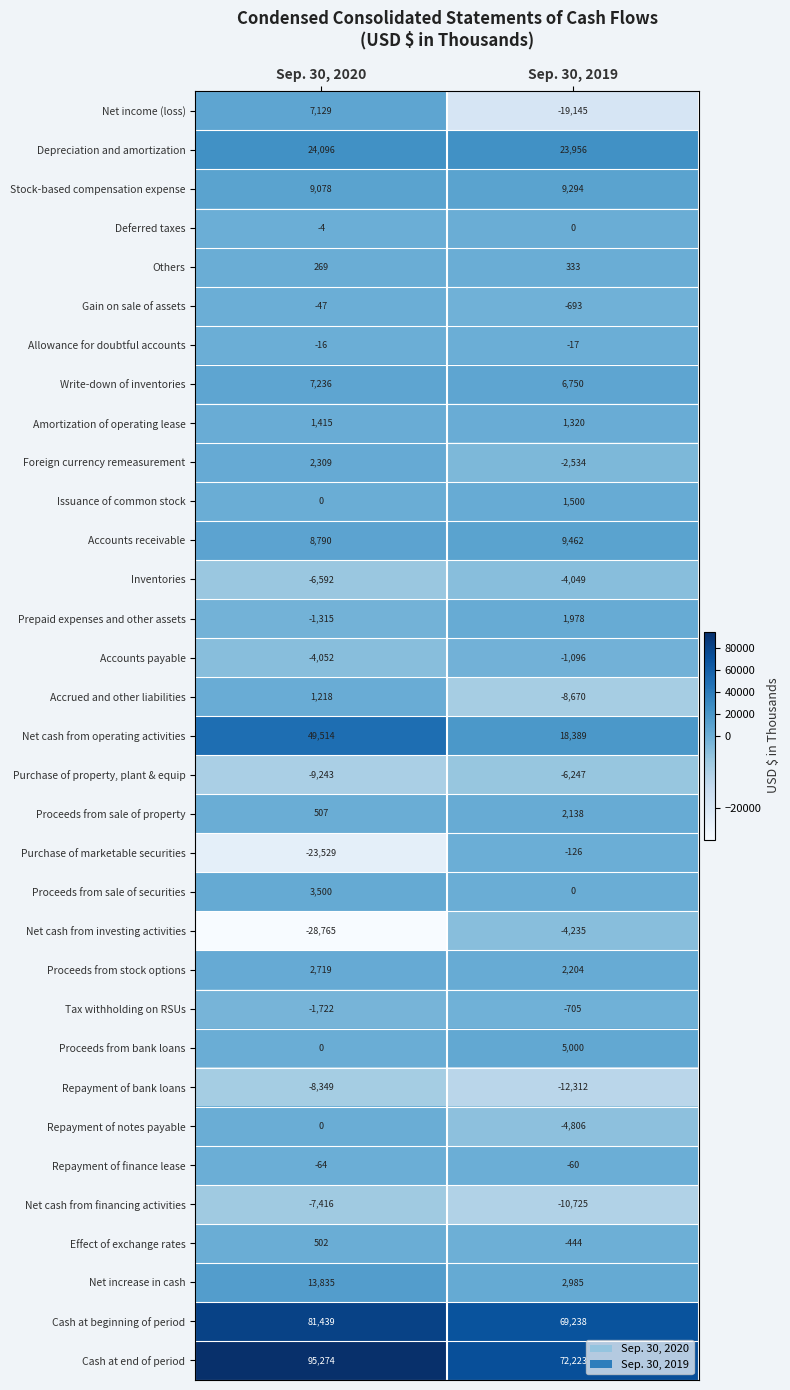

Which series changed the most between Sep. 30, 2020 and Sep. 30, 2019?

Net cash from operating activities